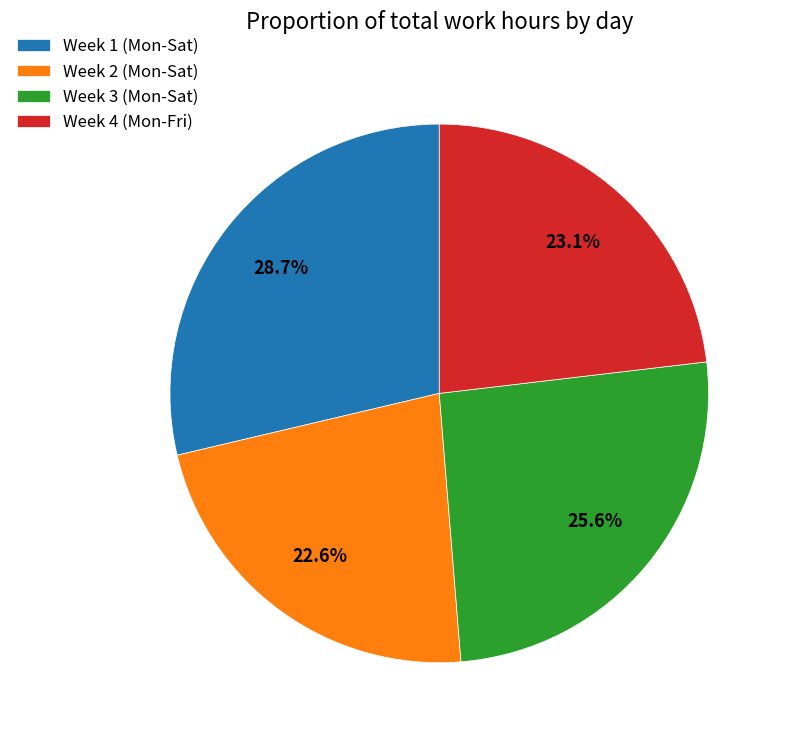

Is there any slice that represents more than half of the pie?

No